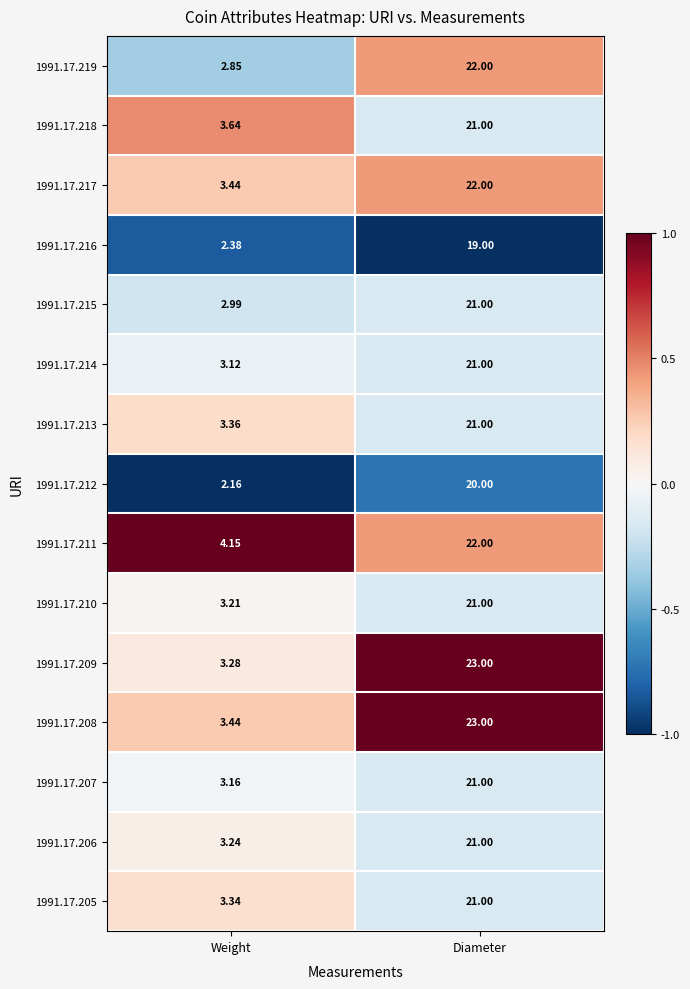

At which category is the sum across all series the highest?

Diameter